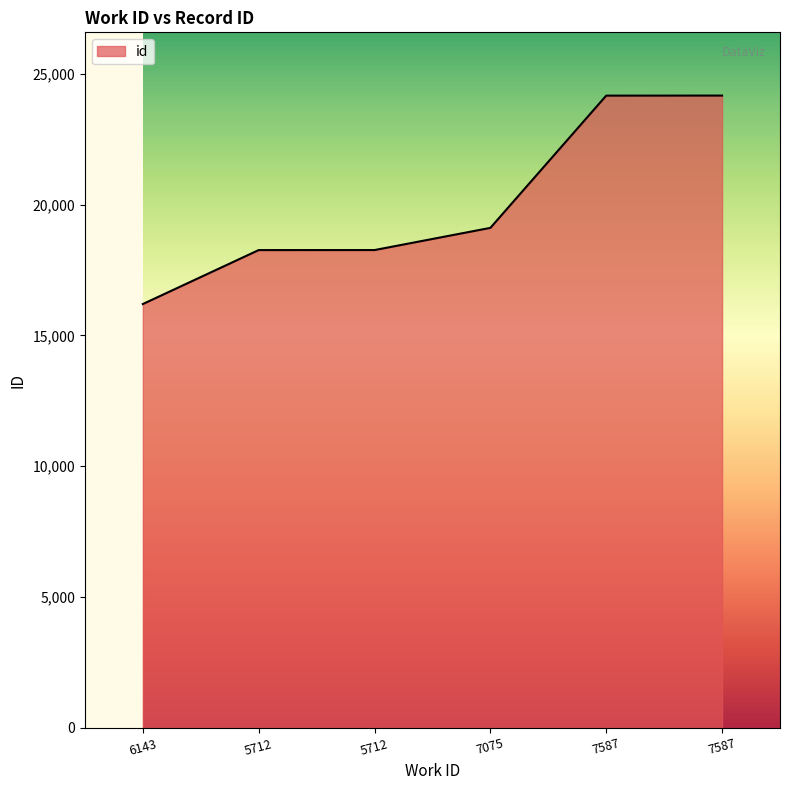

Count the number of categories in the chart.

6